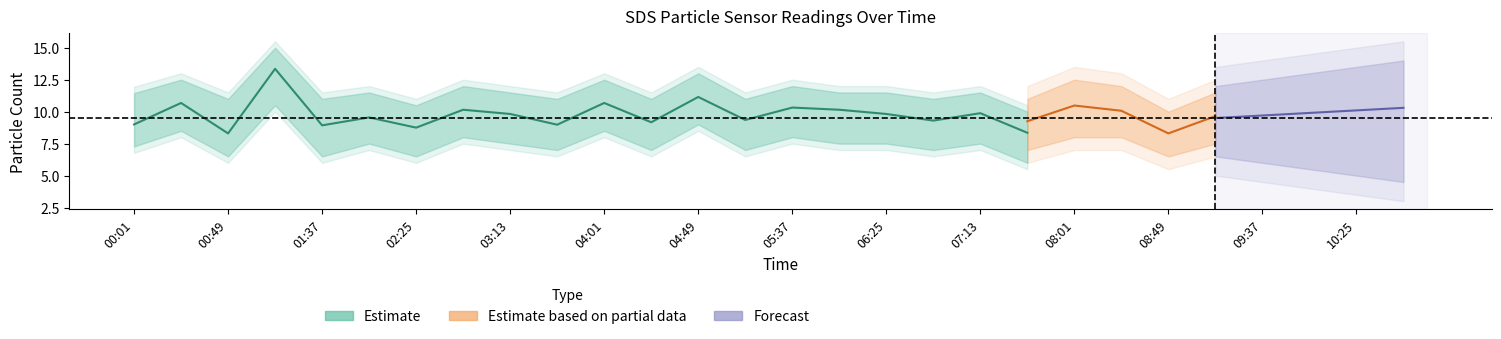

The value of SDS_P1_lower at 03:13 is 11.5. True or false?

False